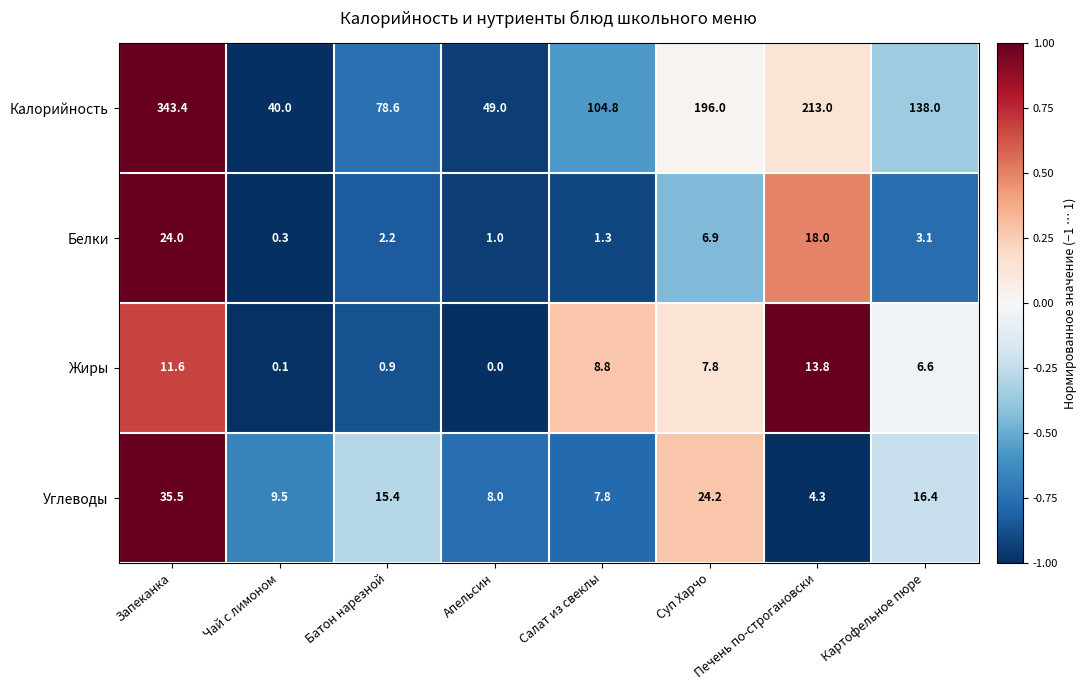

Read the Жиры value at Батон нарезной.

0.9